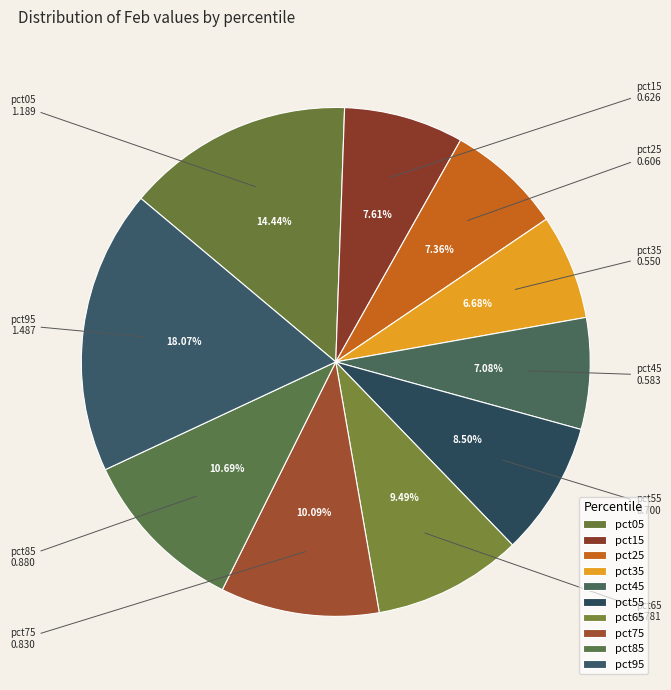

How many slices are in this pie chart?

10